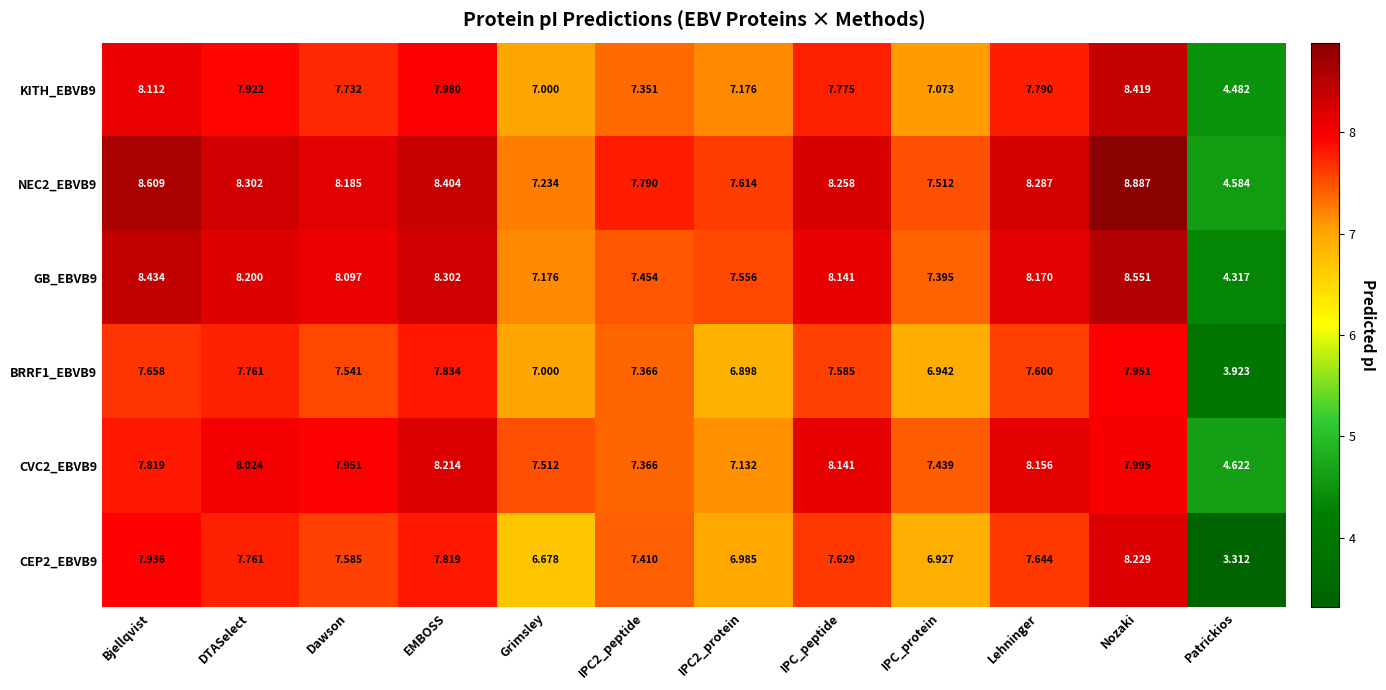

At which category is the sum across all series the highest?

Nozaki